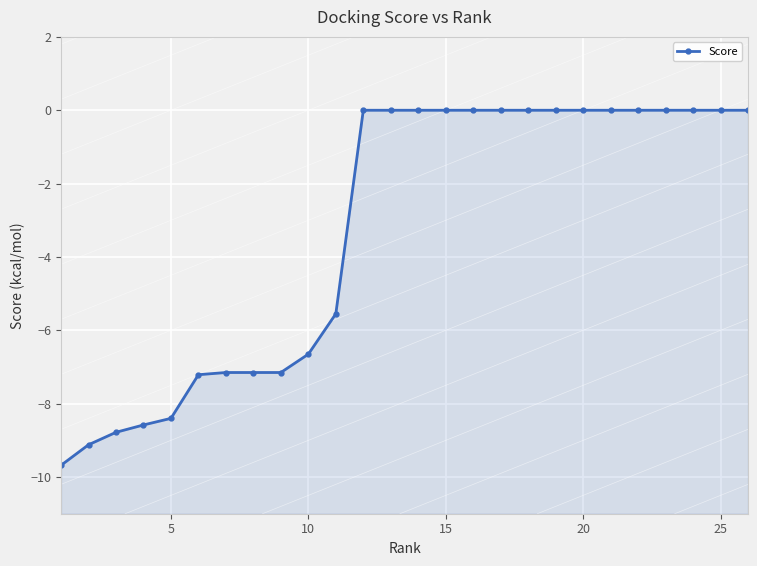

What is the average value?

-3.3